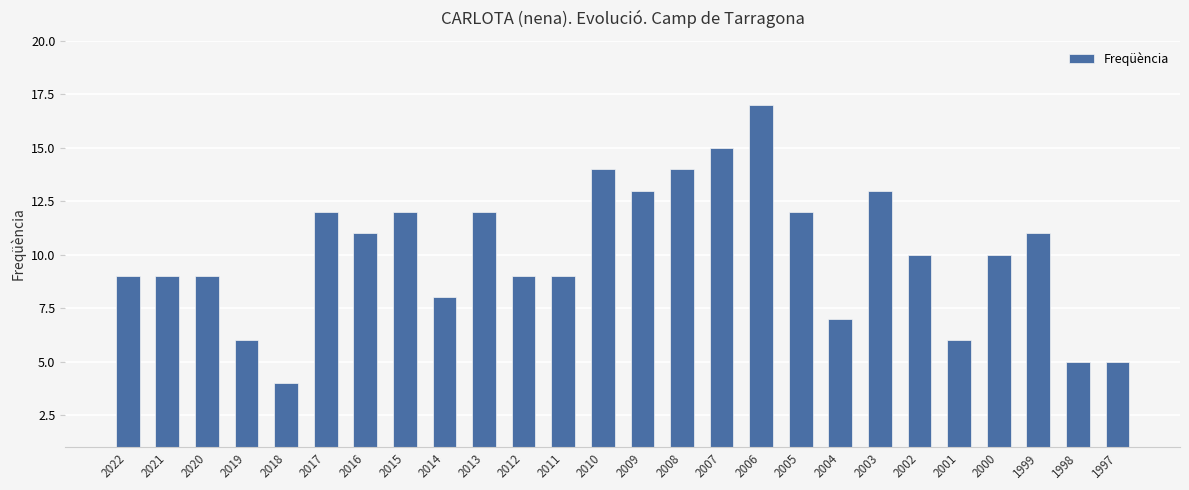

Approximately how many times larger is the value at 2007 compared to 2020?

1.7